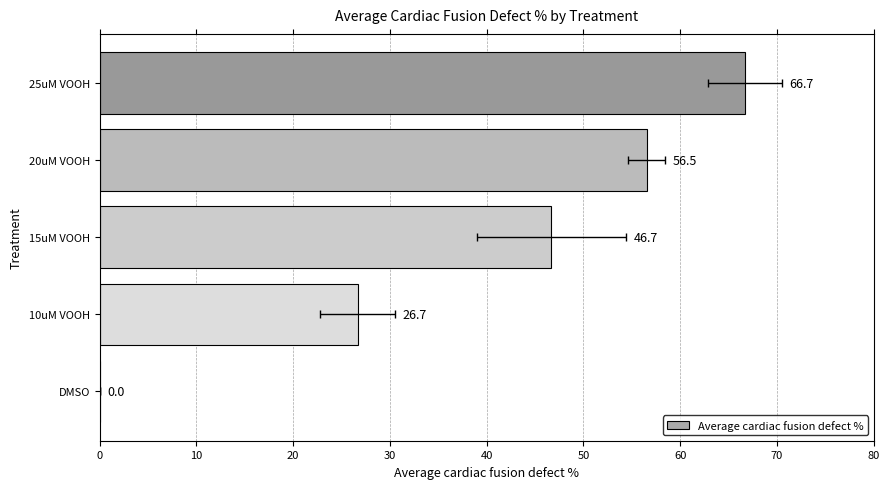

What is the greatest value displayed?

66.7